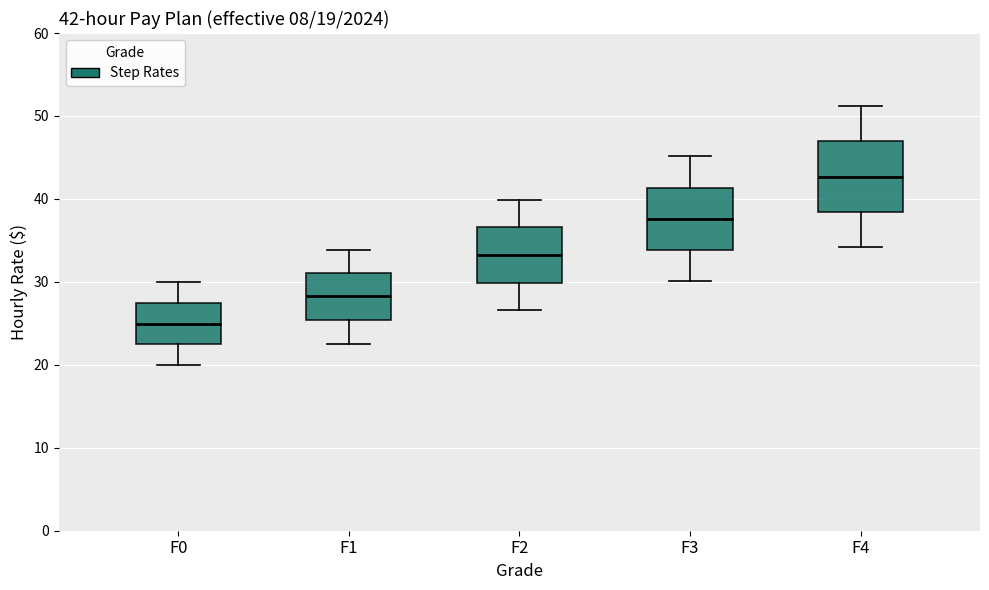

Which box's median line is the highest?

F4